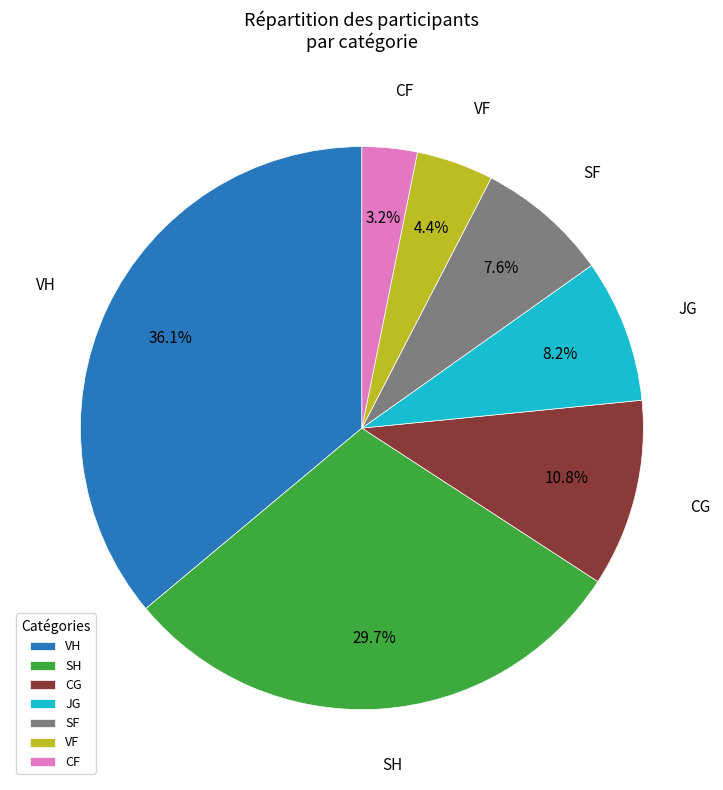

To the nearest percent, what is the difference between the largest and smallest slice percentages?

33%